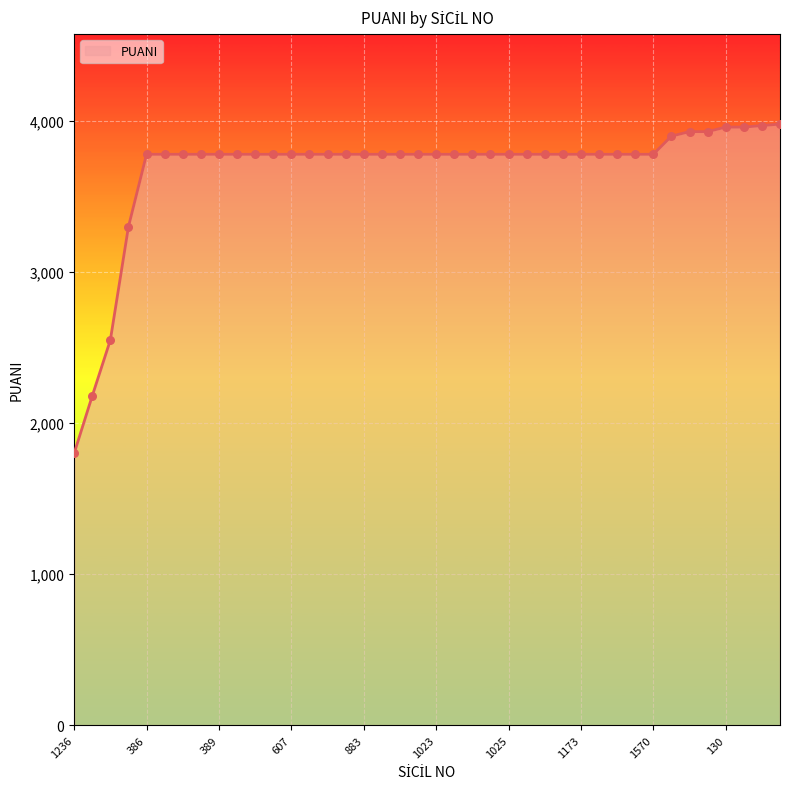

What is the minimum value shown in the chart?

1800